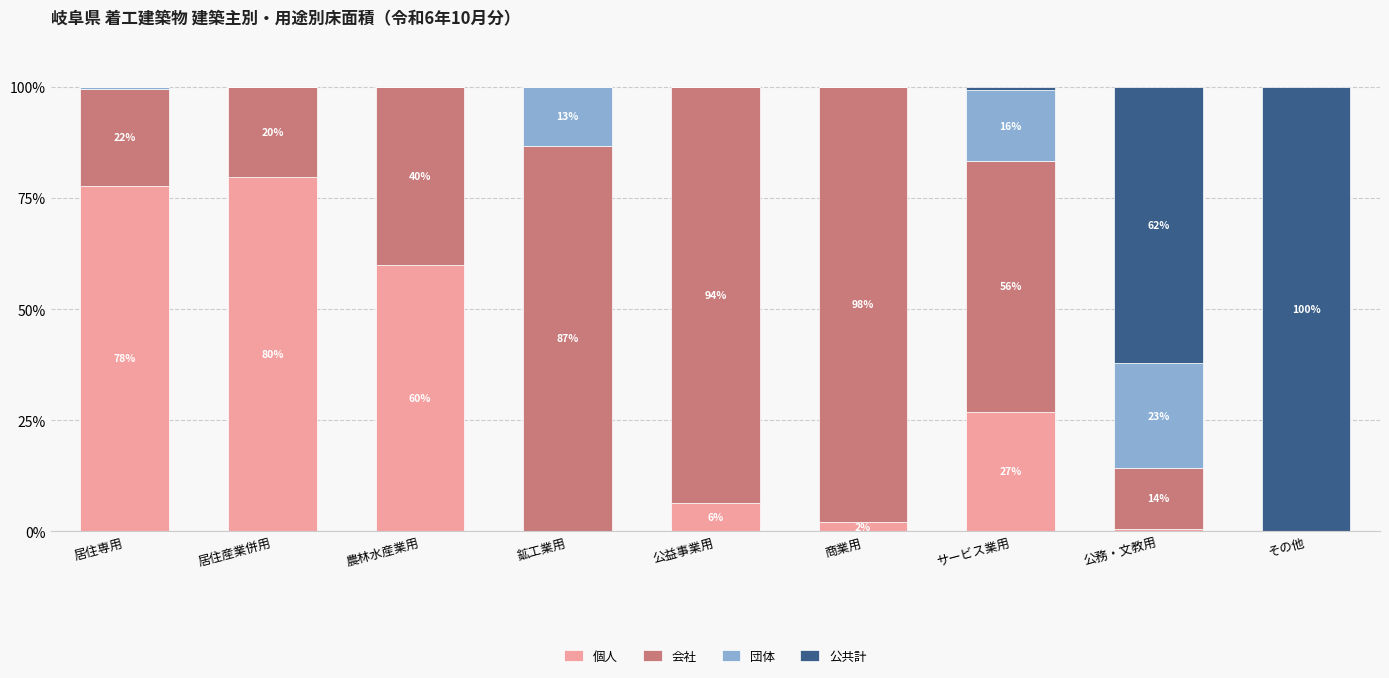

Which category has the highest value in the 個人 series?

居住産業併用